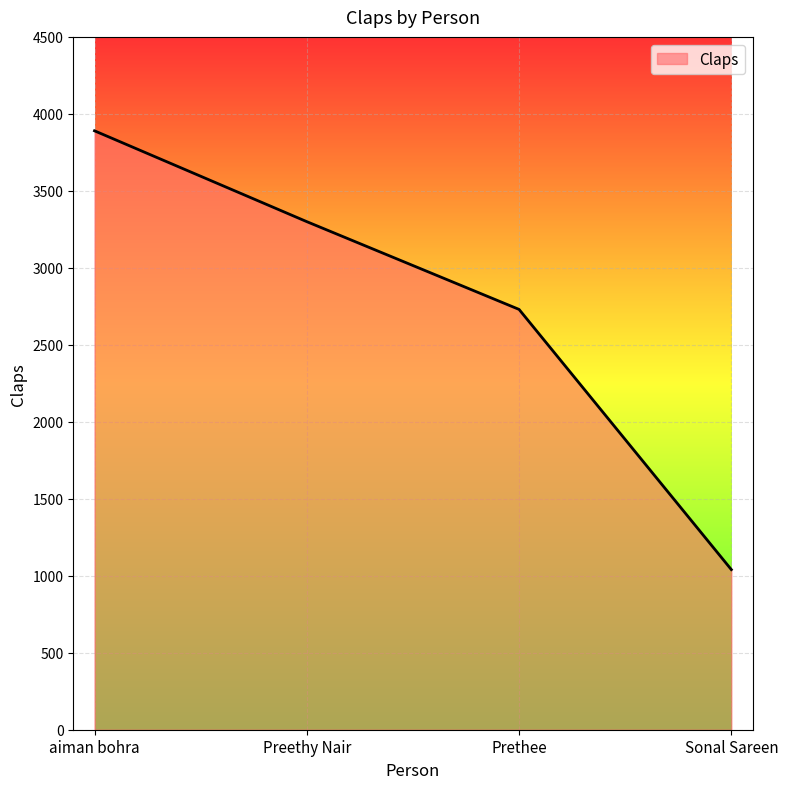

Rank the categories by value from highest to lowest.

aiman bohra, Preethy Nair, Prethee, Sonal Sareen